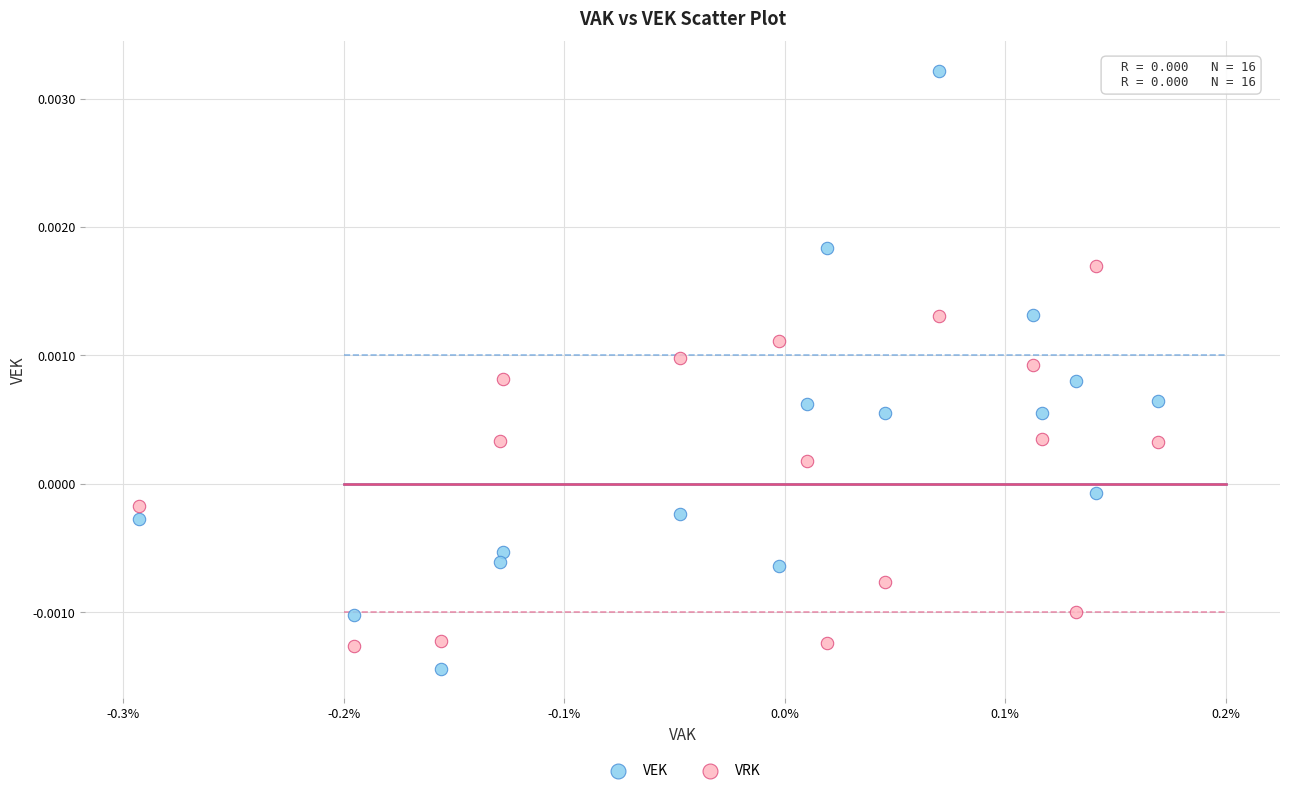

Which series contains the highest Y value?

VEK